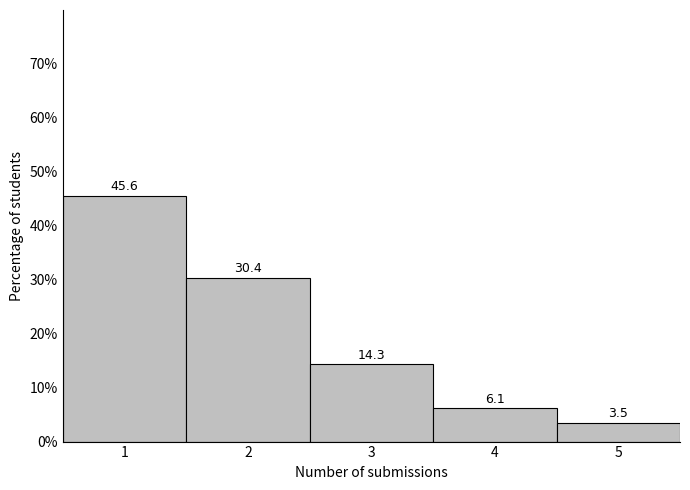

How tall is the bar that spans 1.5 to 2.5 on the x-axis?

30.4